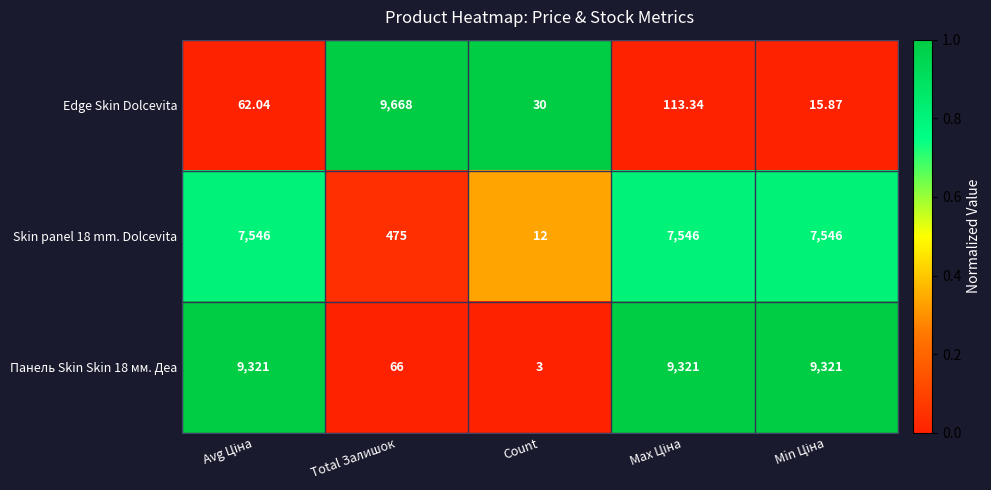

Where is Панель Skin Skin 18 мм. Деа nearest to the value 4662?

Total Залишок